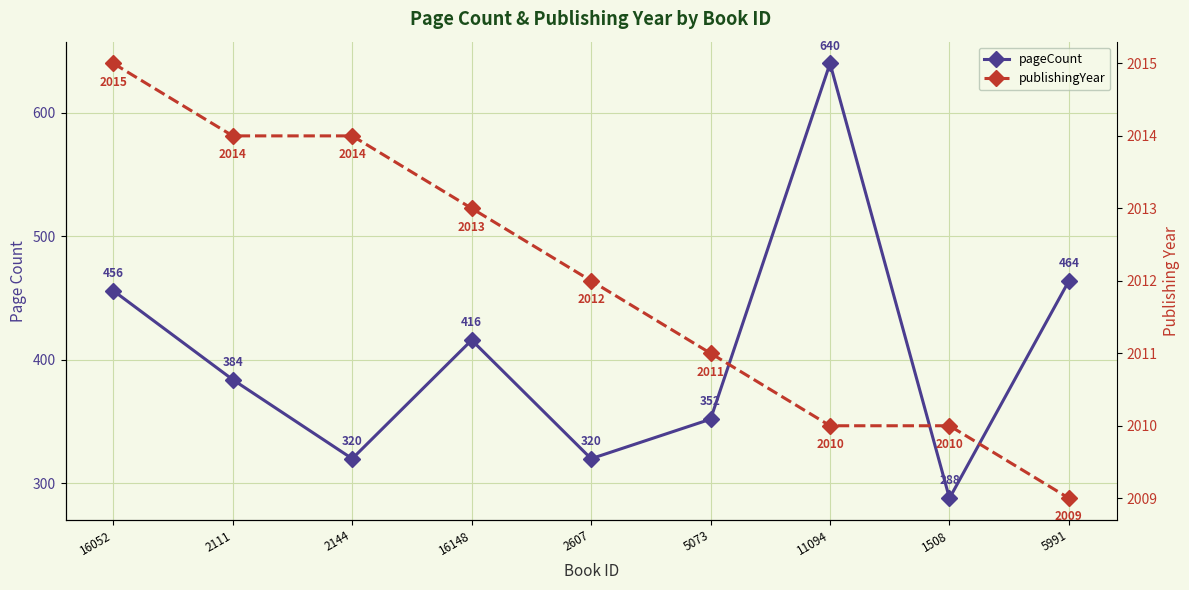

Is it true that pageCount equals 352 at 5073?

True